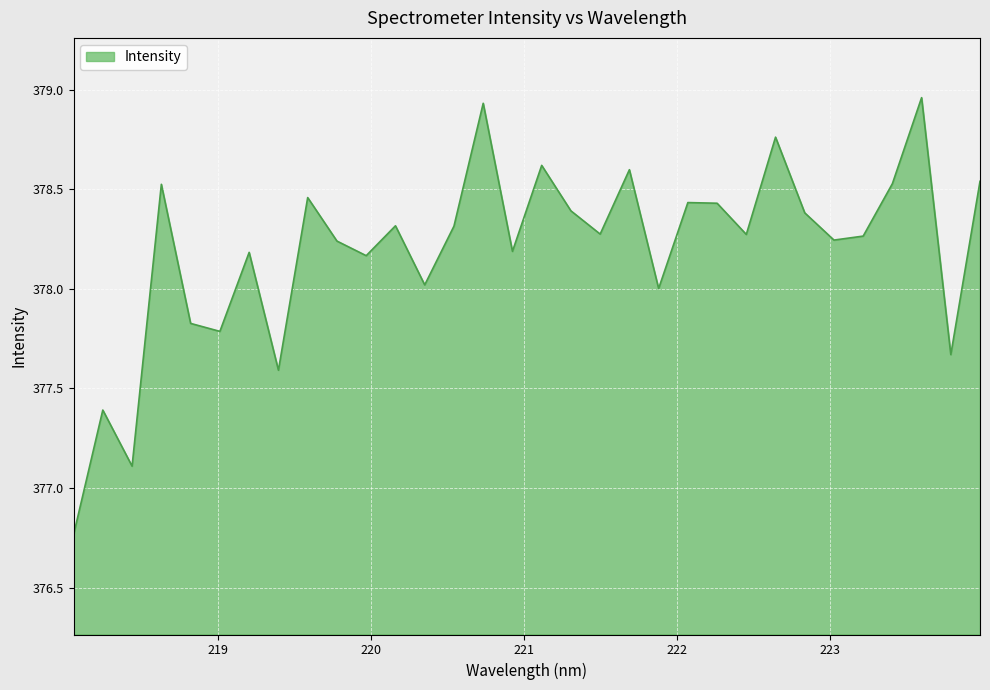

What is the difference between the maximum and minimum values?

2.2